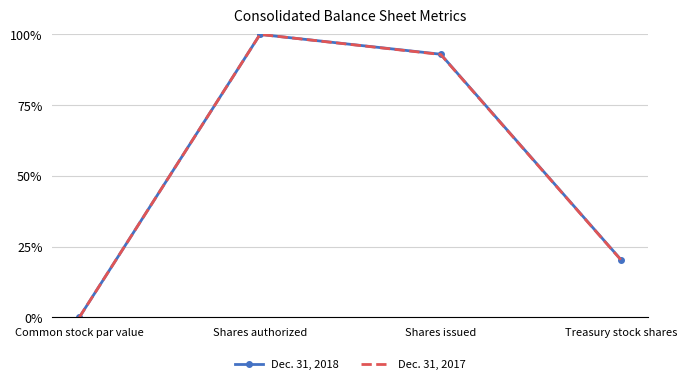

At which category is the sum across all series the highest?

Shares authorized